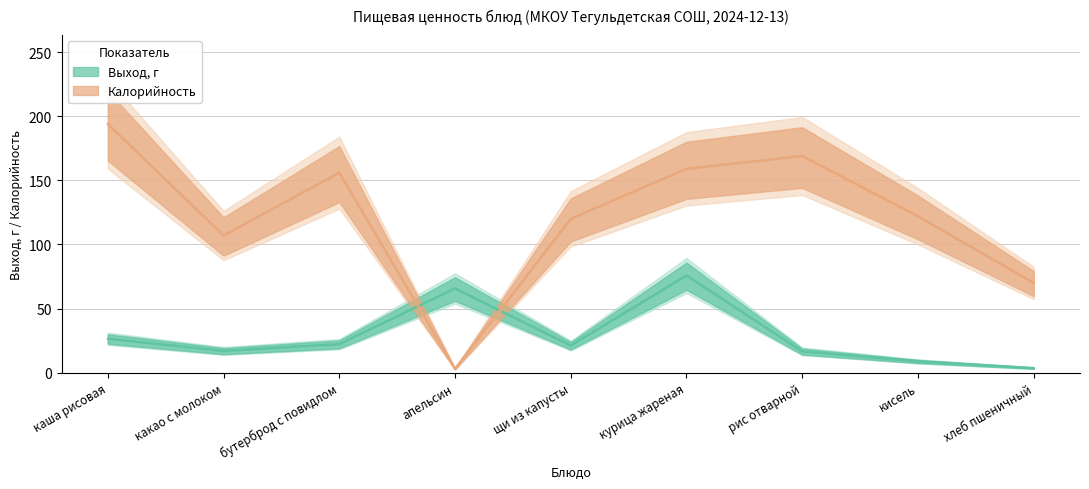

Which has a higher value, каша рисовая or хлеб пшеничный?

каша рисовая